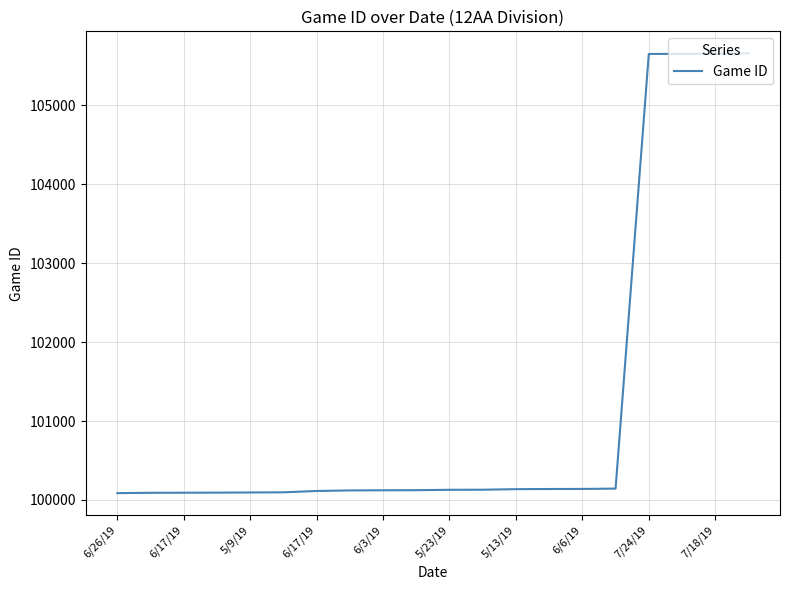

What is the minimum value shown in the chart?

100087